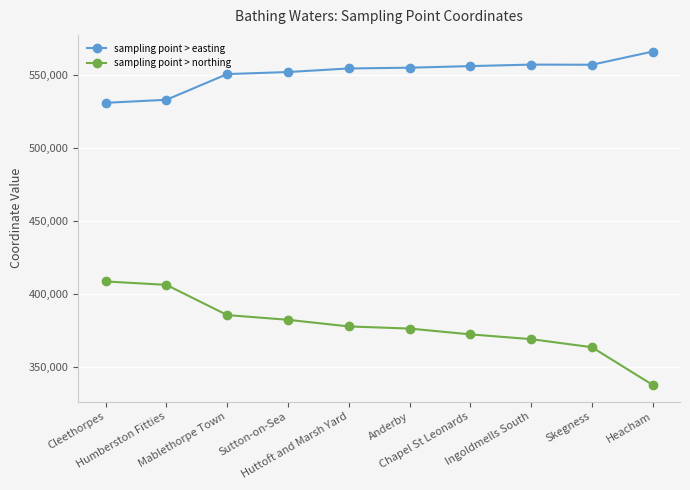

What is the approximate value of sampling point > easting at Humberston Fitties?

533204